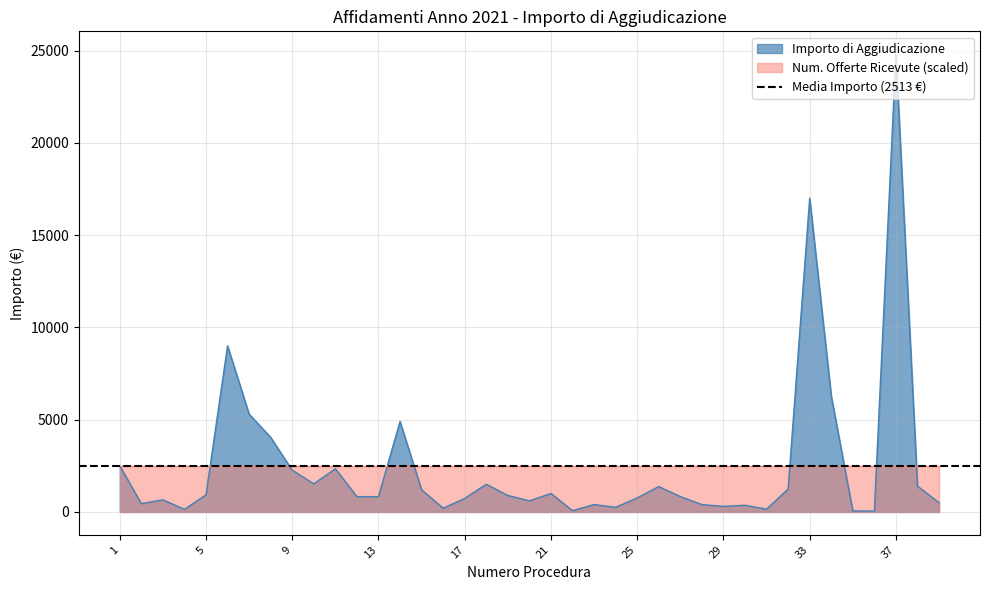

Where is the first local minimum?

2